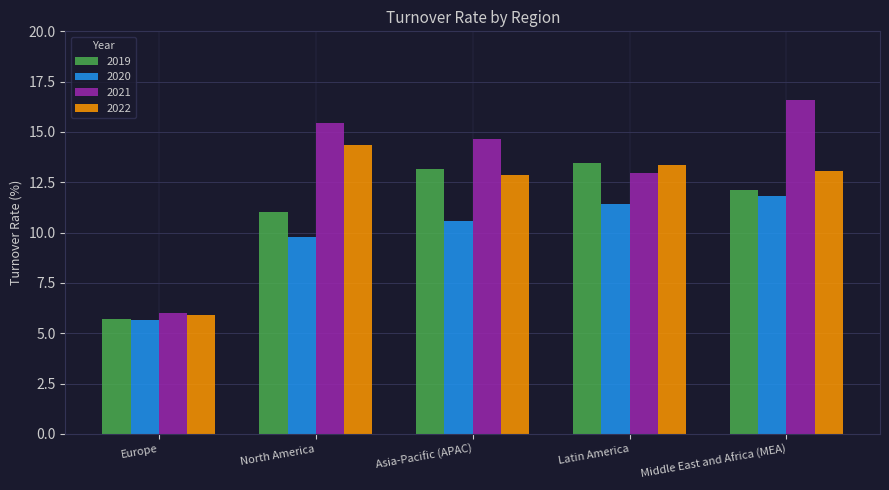

List the series in order of their peak value, highest first.

2021, 2022, 2019, 2020